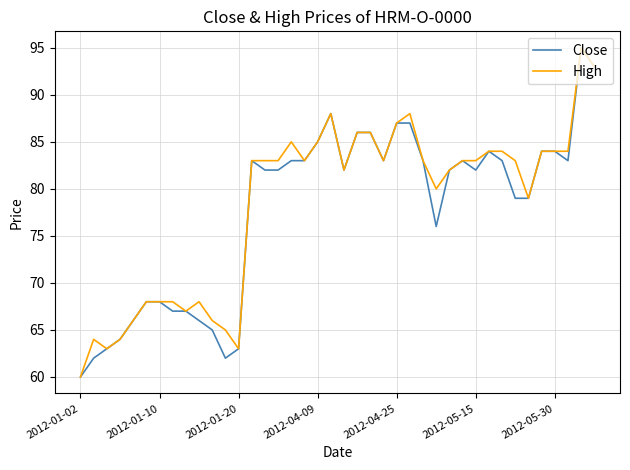

What is the minimum value for Close?

60